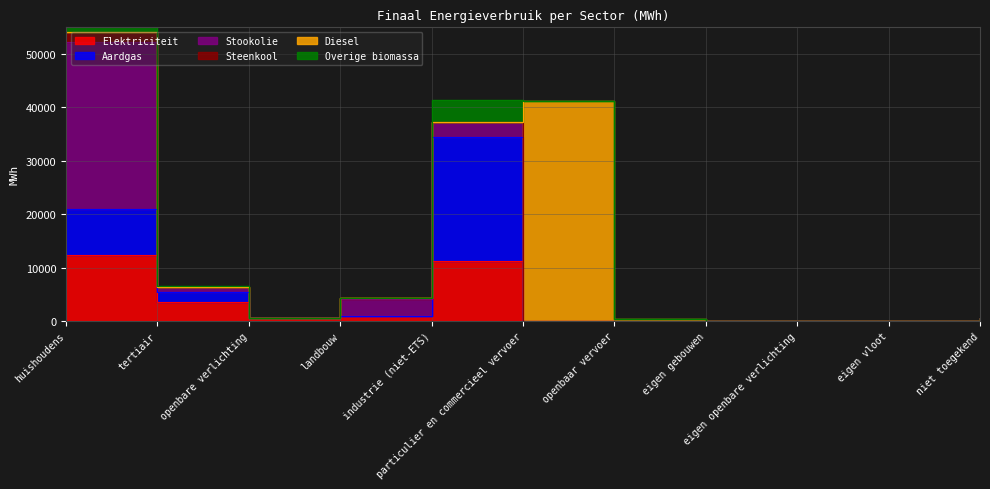

Which series has the largest total across all categories?

Diesel